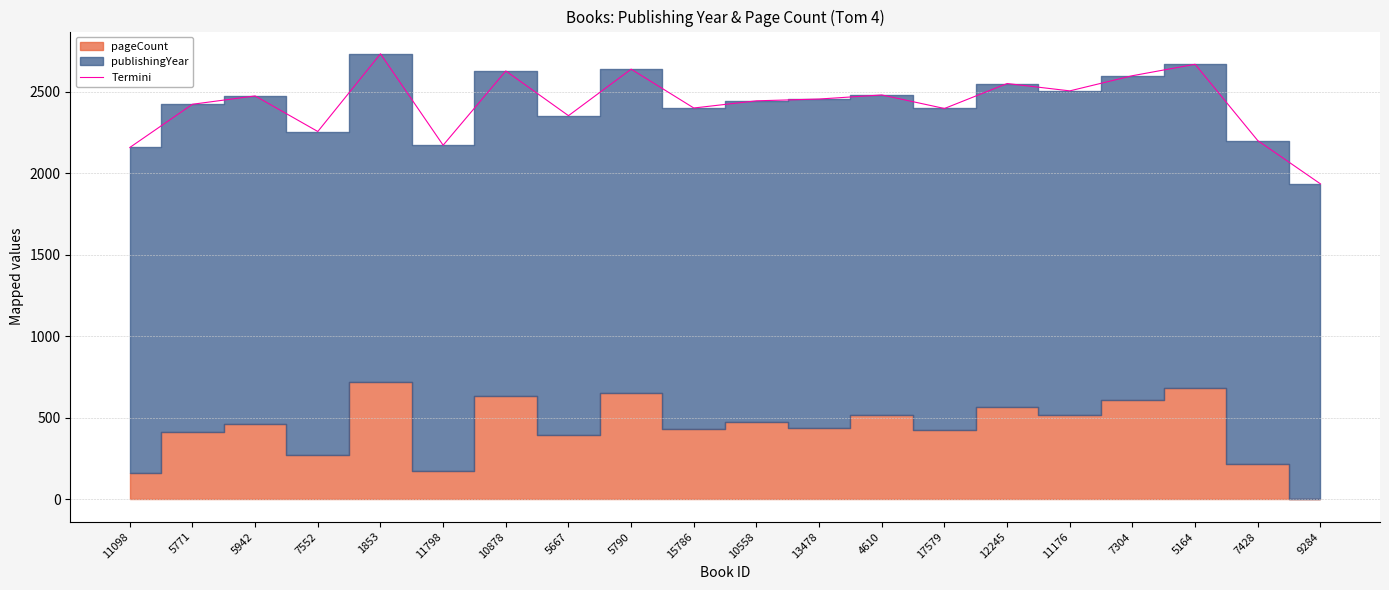

Where is the data nearest to the value 2332?

5667